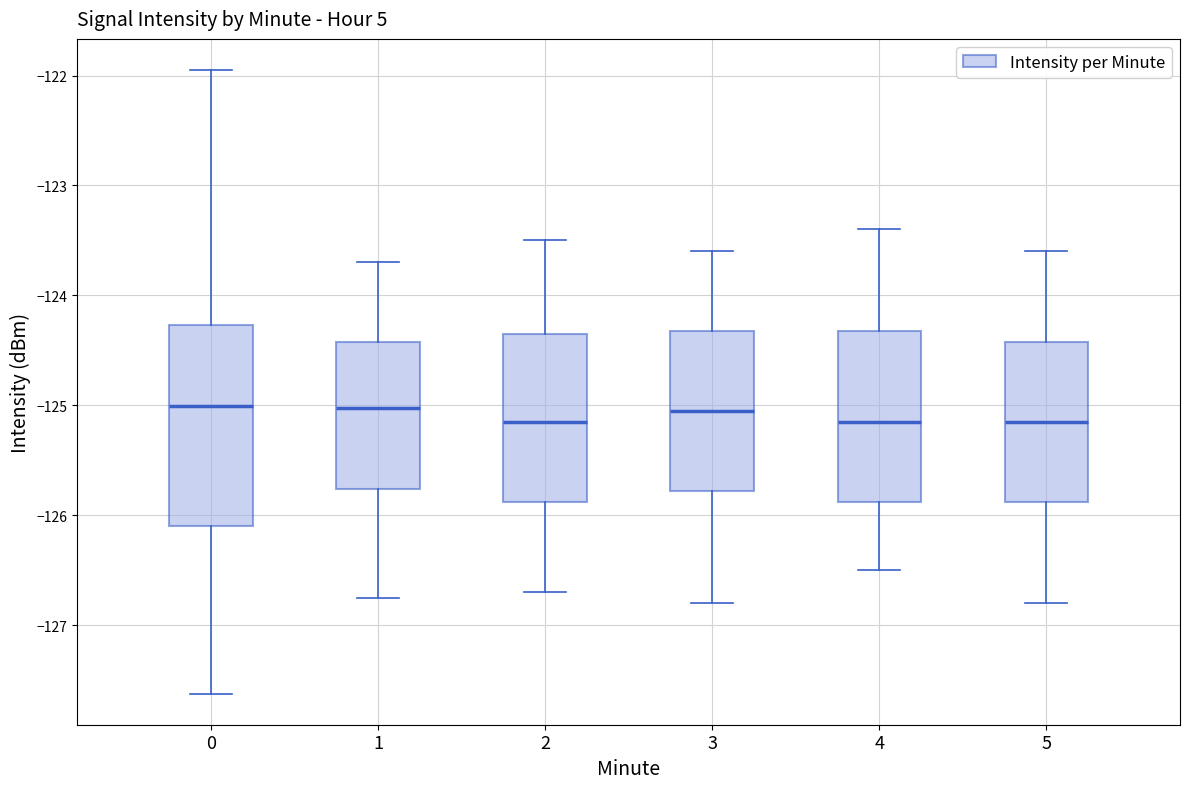

Reading left to right, read every box against the y-axis: the position of its median line, the range the box covers, and the ends of its whiskers. The values are not printed on the chart, so give them approximately, as read against the axis.

0: median -125.0, box -126.1 to -124.3, whiskers -127.6 to -121.9
1: median -125.0, box -125.8 to -124.4, whiskers -126.8 to -123.7
2: median -125.1, box -125.9 to -124.3, whiskers -126.7 to -123.5
3: median -125.0, box -125.8 to -124.3, whiskers -126.8 to -123.6
4: median -125.1, box -125.9 to -124.3, whiskers -126.5 to -123.4
5: median -125.1, box -125.9 to -124.4, whiskers -126.8 to -123.6